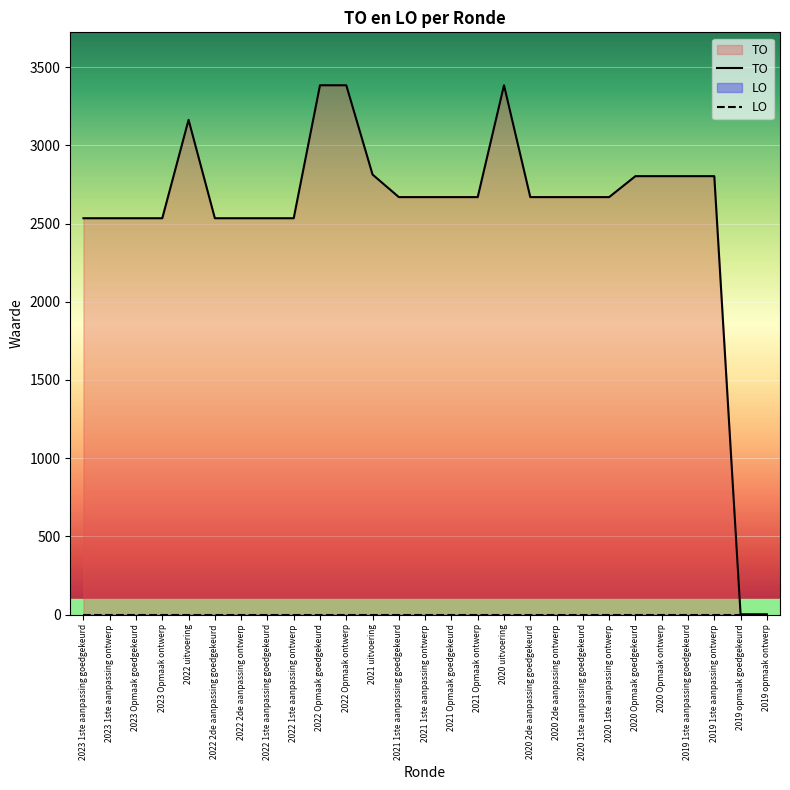

Approximately how many times larger is the value at 2022 Opmaak goedgekeurd compared to 2020 2de aanpassing ontwerp?

1.3